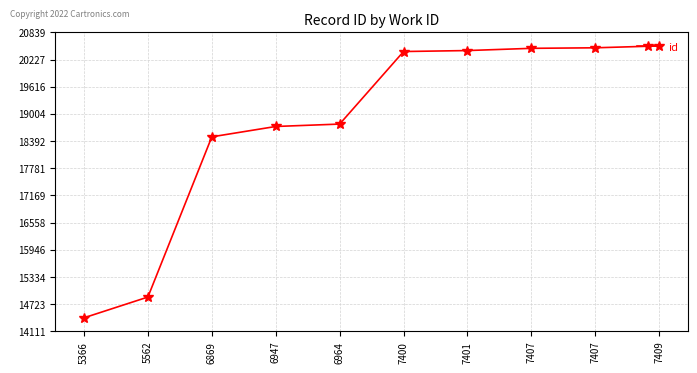

What is the average value?

18762